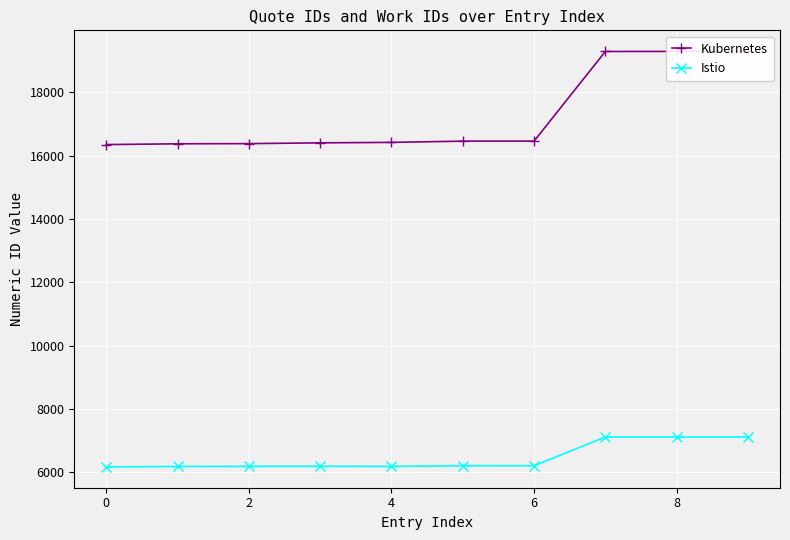

What is the maximum value shown in the chart?

19293